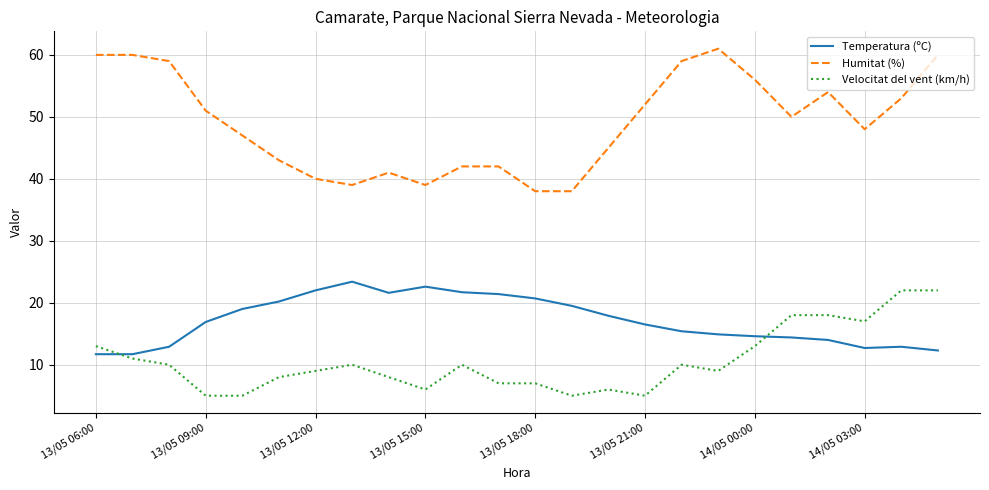

True or false: Temperatura (ºC) and Humitat (%) intersect in this chart.

False